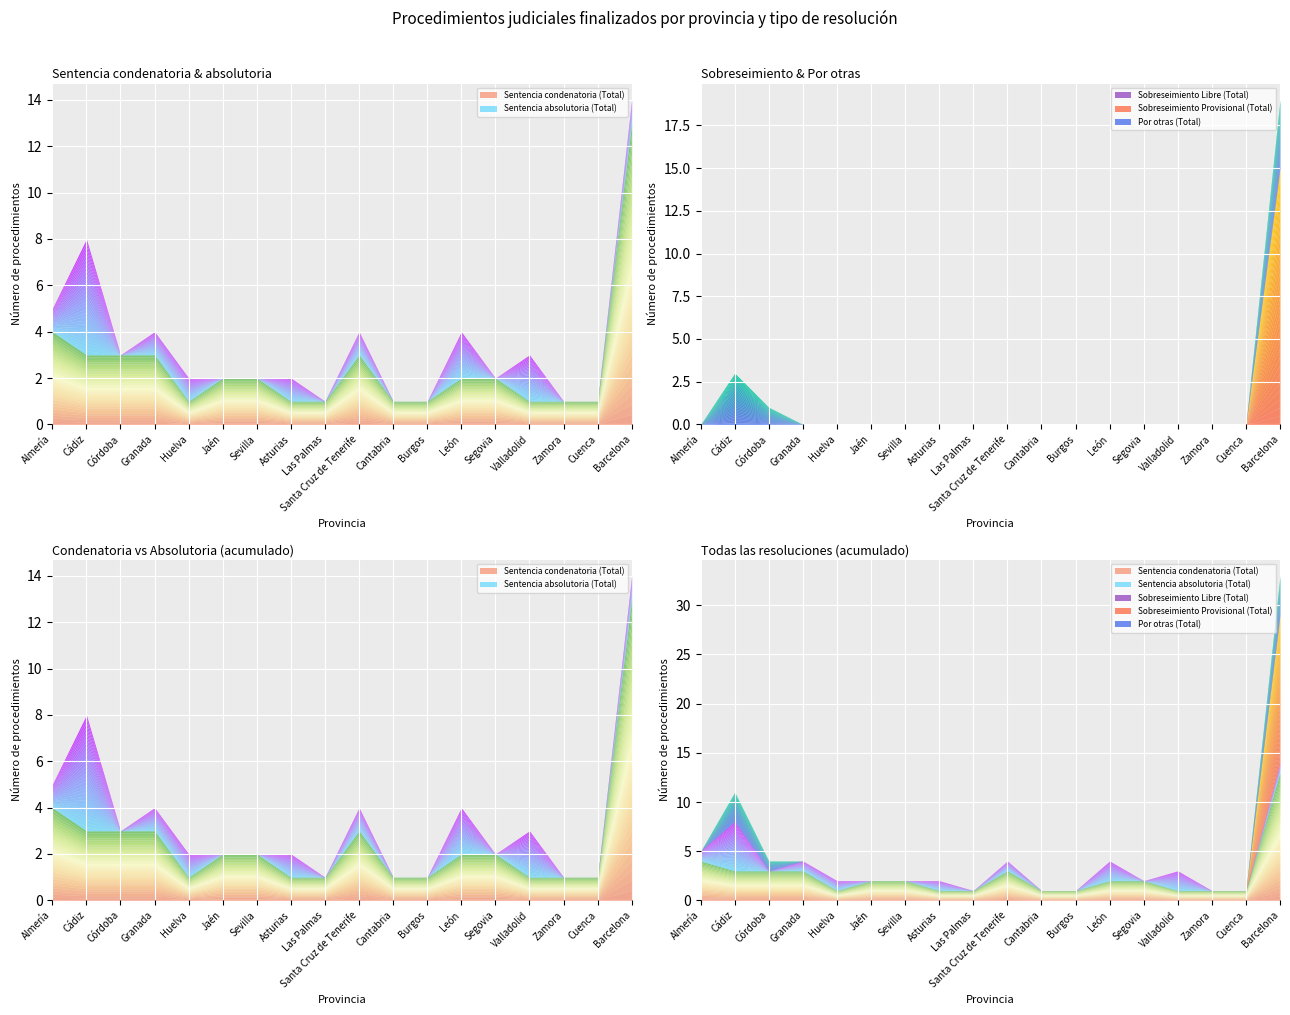

How many interior local peaks does the Por otras (Total) series have?

1